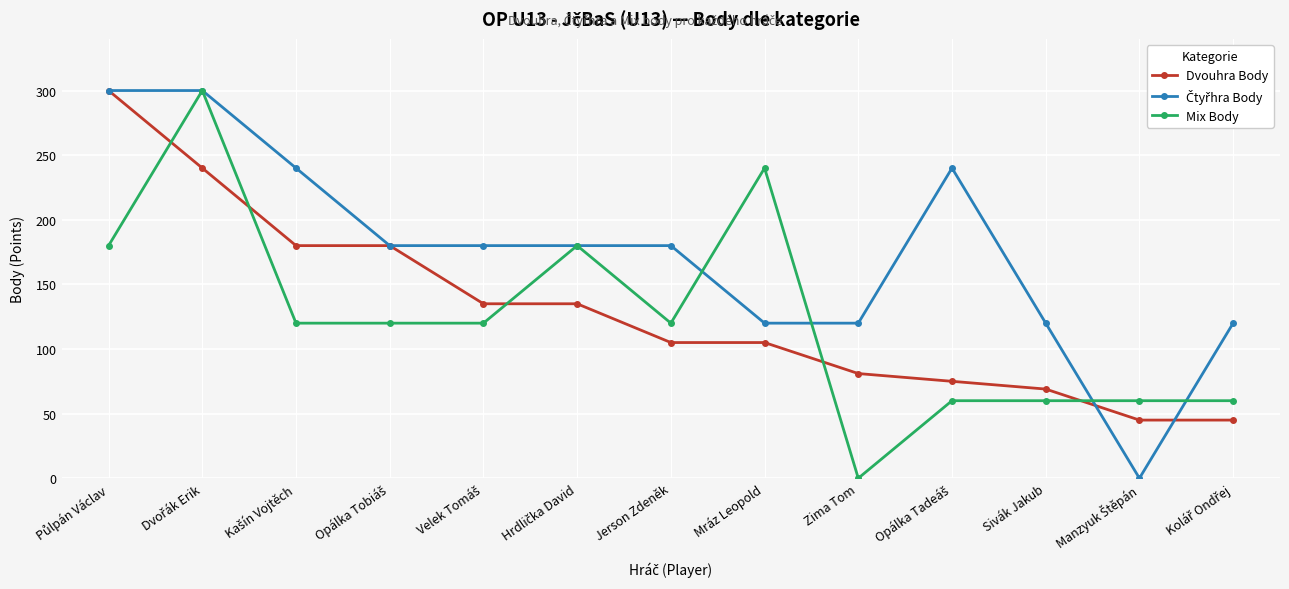

True or false: Mix Body has a value of 195 at Jerson Zdeněk.

False